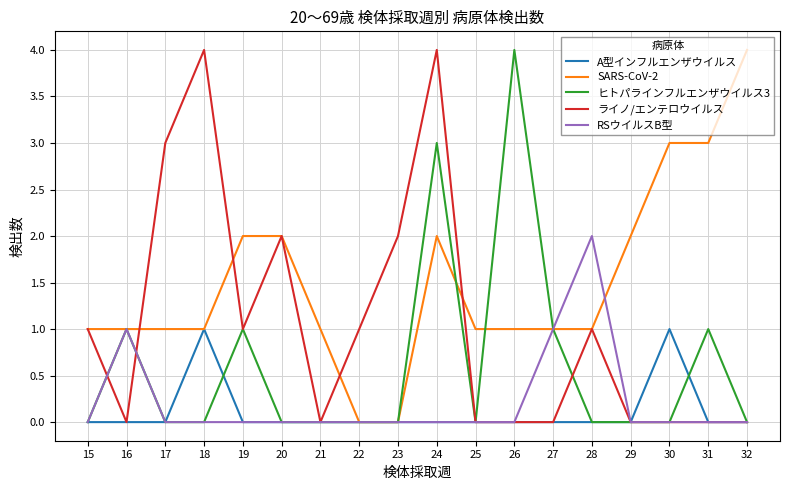

At which category is the sum across all series the highest?

24